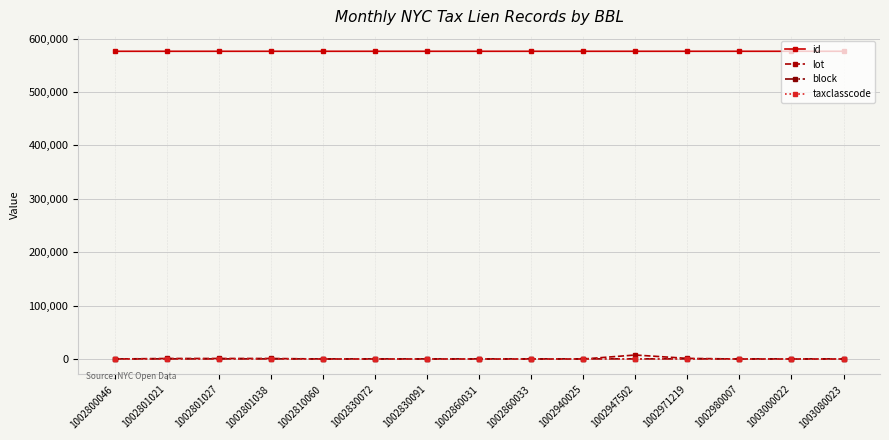

True or false: taxclasscode and block intersect in this chart.

False